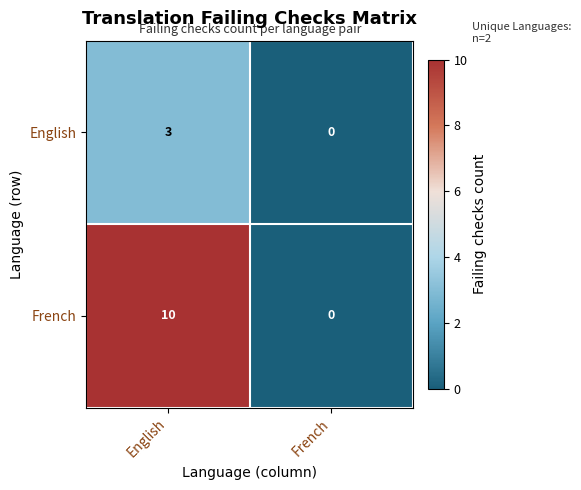

What is the difference between the English values at French and English?

3